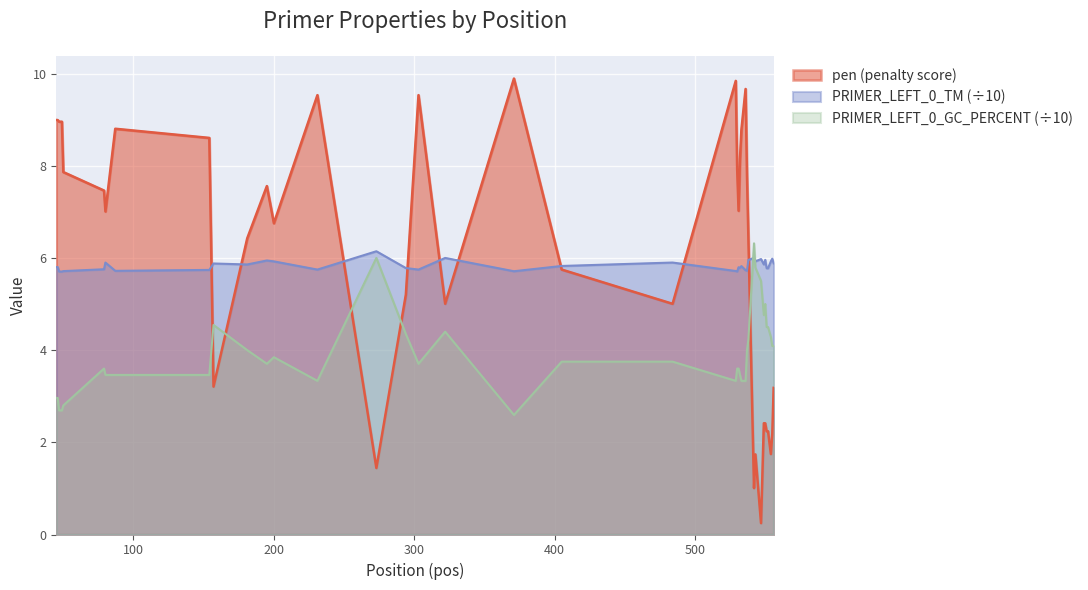

What are all the series names shown in the legend?

pen (penalty score), PRIMER_LEFT_0_TM (÷10), PRIMER_LEFT_0_GC_PERCENT (÷10)